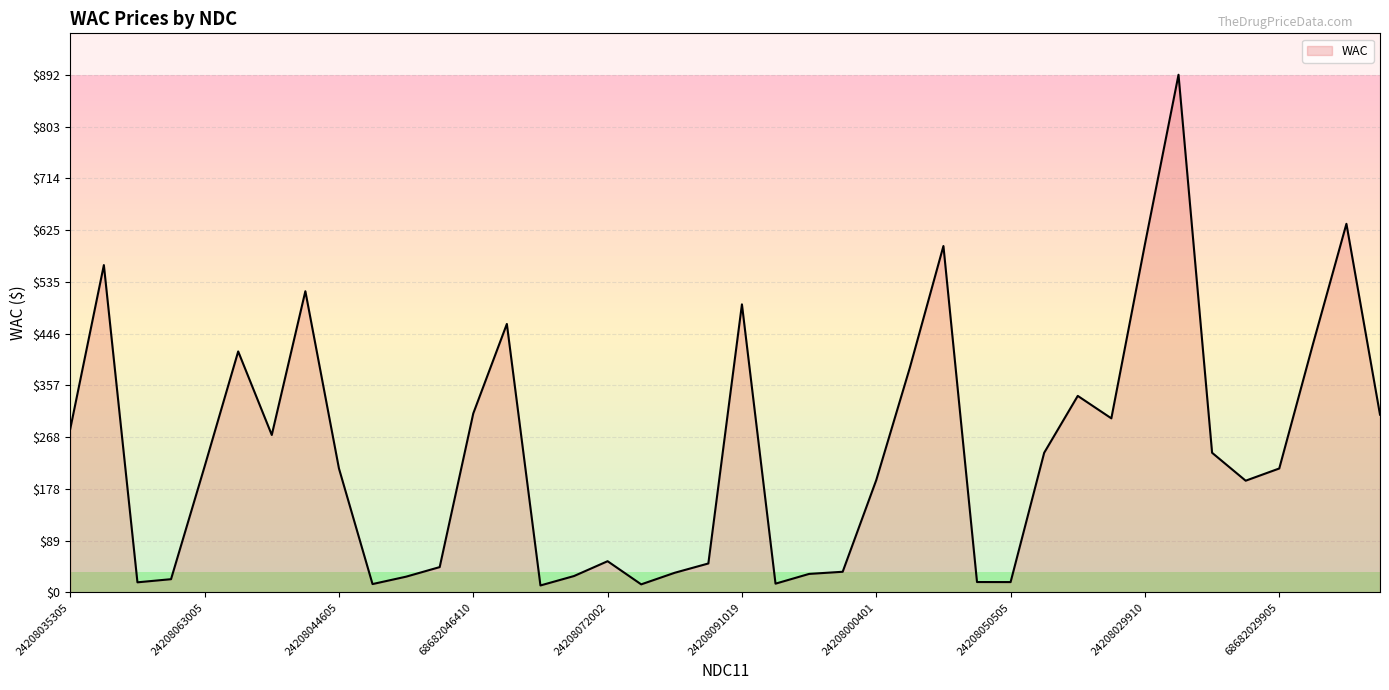

True or false: there are more than 2 points higher than both neighbors.

True